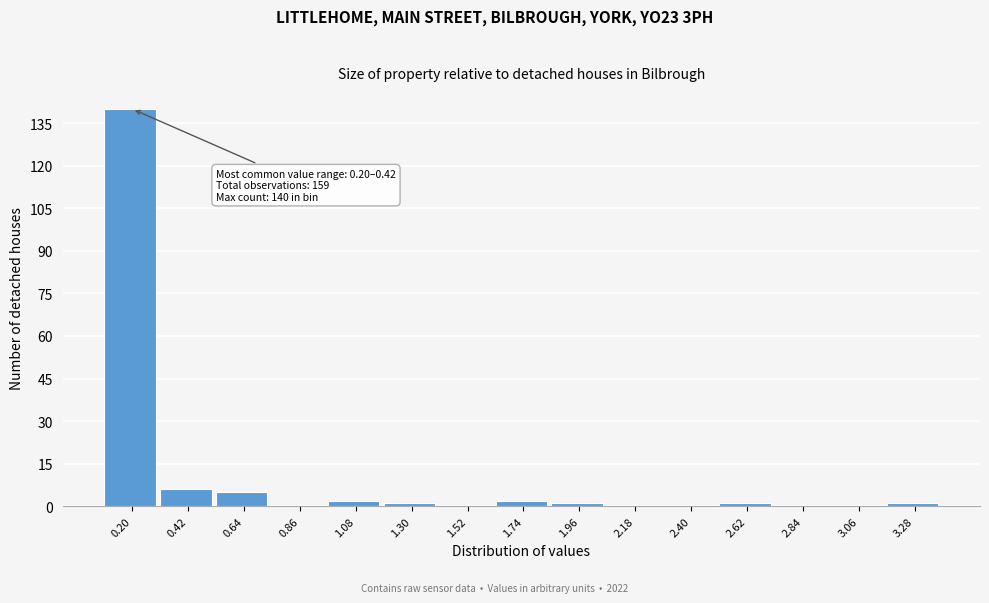

Reading left to right, what are all the values shown in this chart?

0.20=140	0.42=6	0.64=5	0.86=0	1.08=2	1.30=1	1.52=0	1.74=2	1.96=1	2.18=0	2.40=0	2.62=1	2.84=0	3.06=0	3.28=1